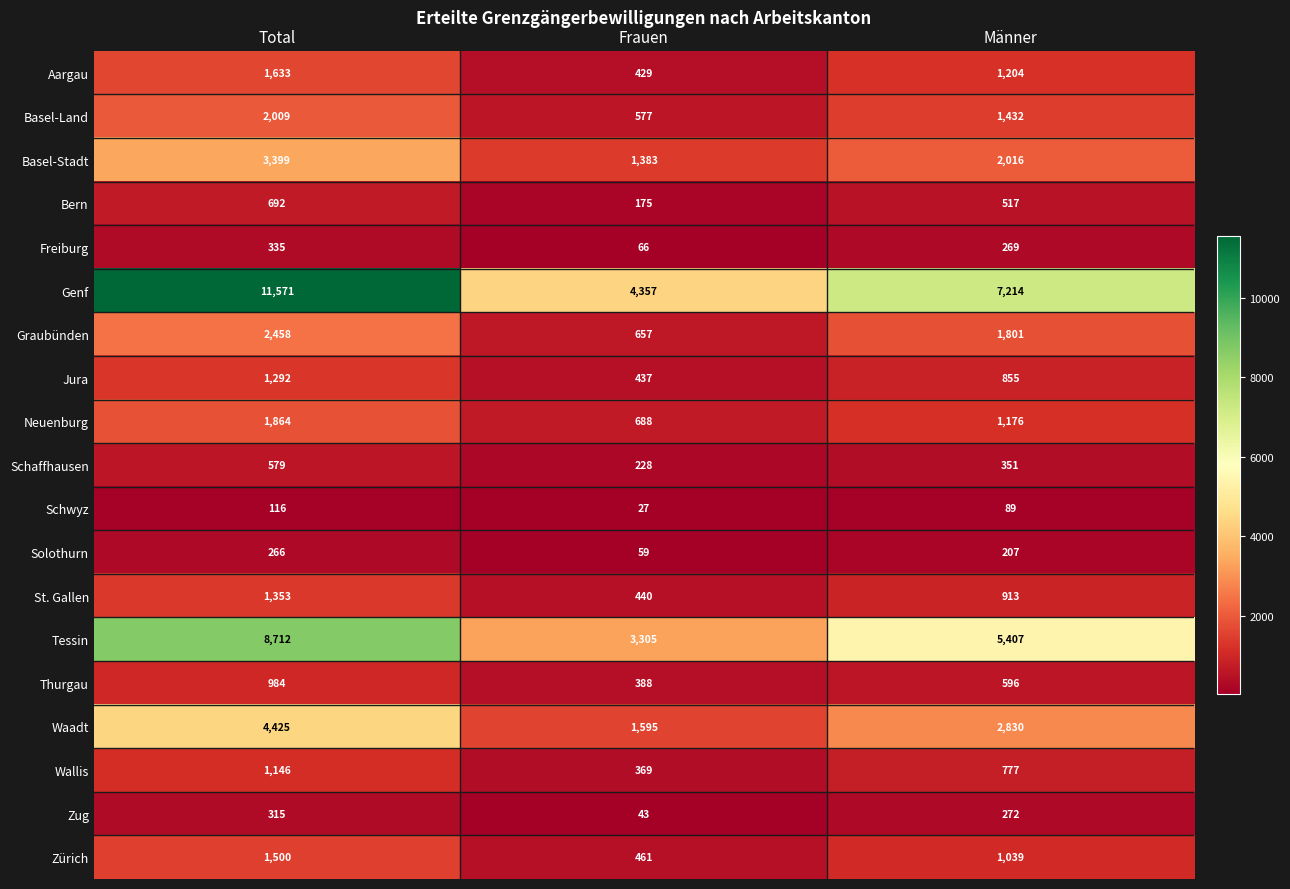

At which label is Basel-Stadt closest to 2391?

Männer